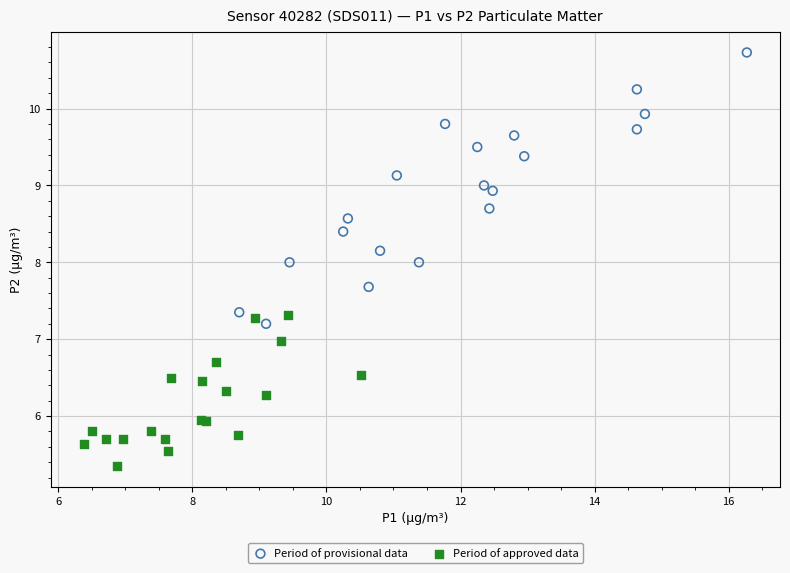

Which series has the widest spread of Y values?

Period of provisional data